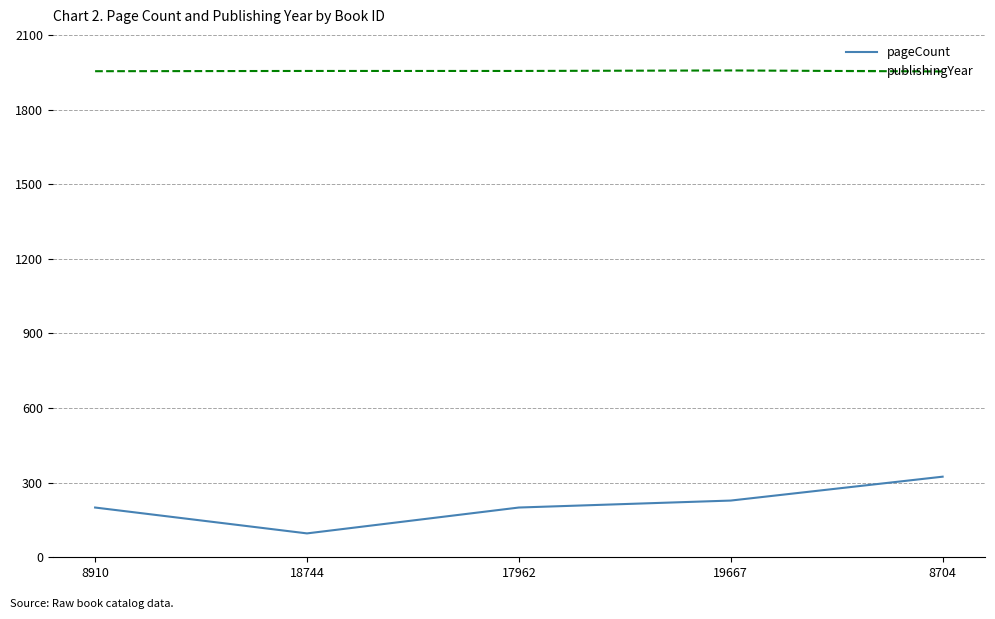

What position from the left is 18744?

2